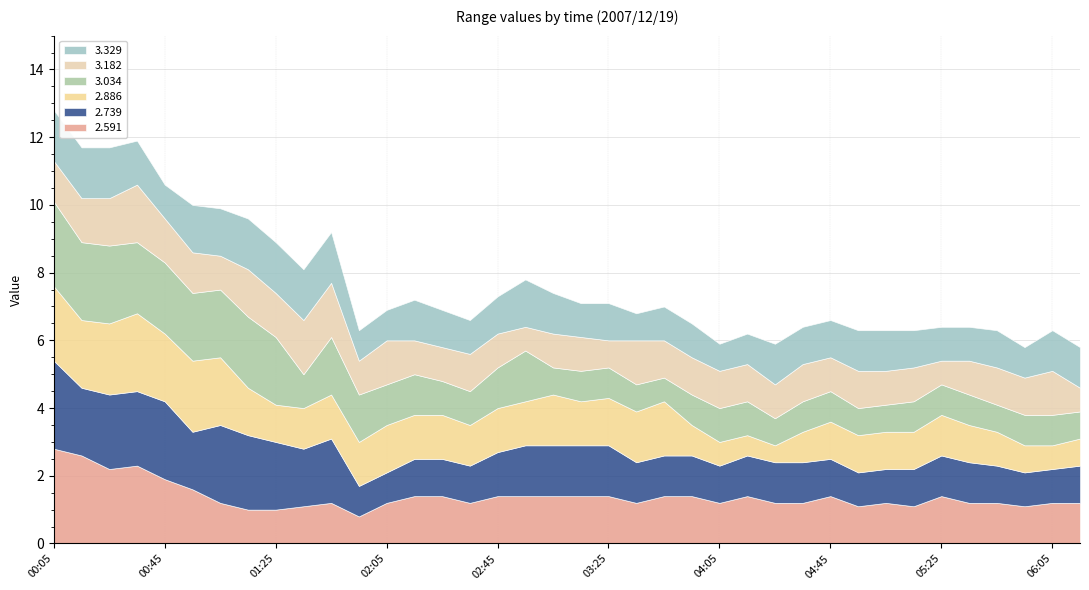

What is the sum of the 3.182 values at 04:45 and 04:55?

2.1